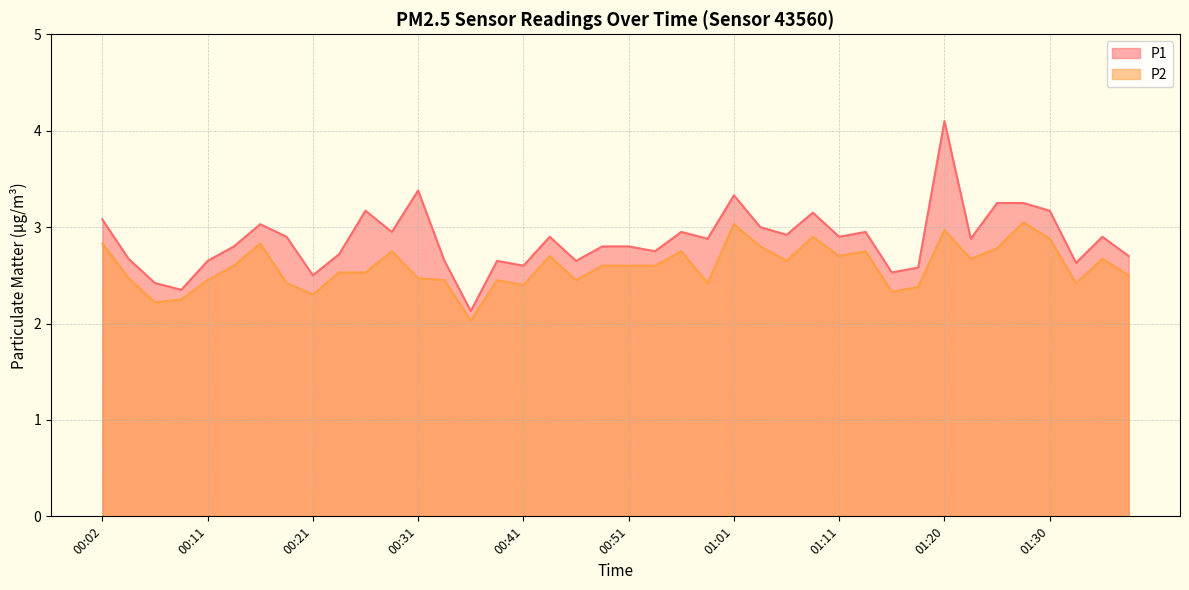

List the series in order of their peak value, highest first.

P1, P2